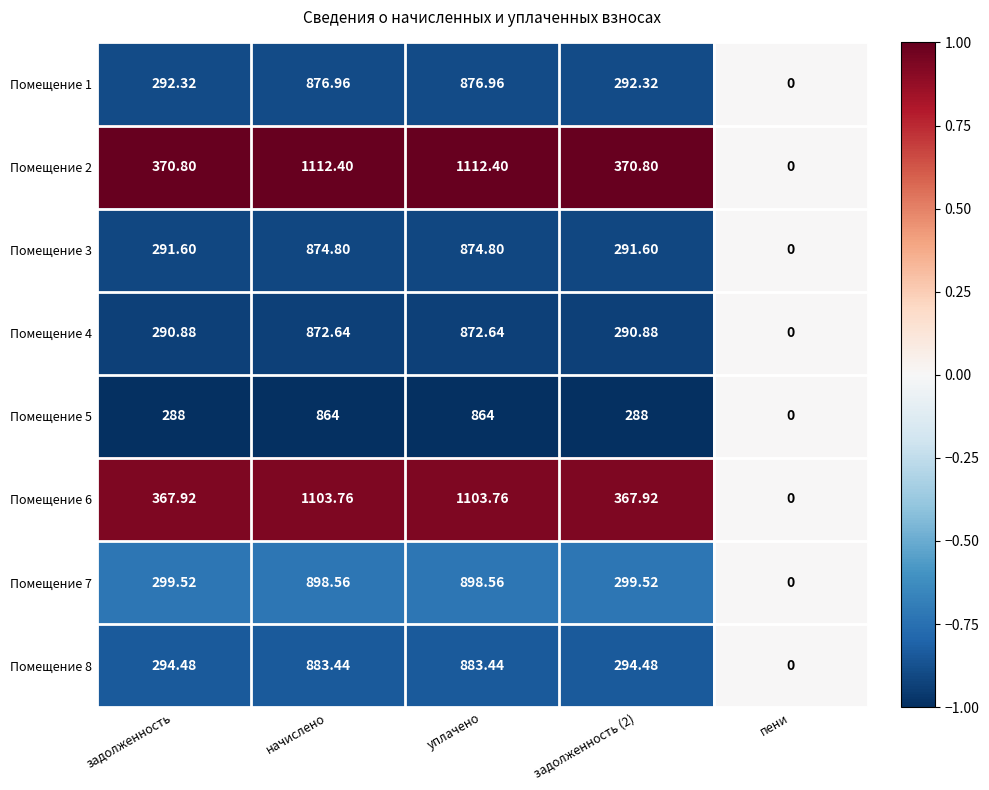

How many series are shown in this chart?

8